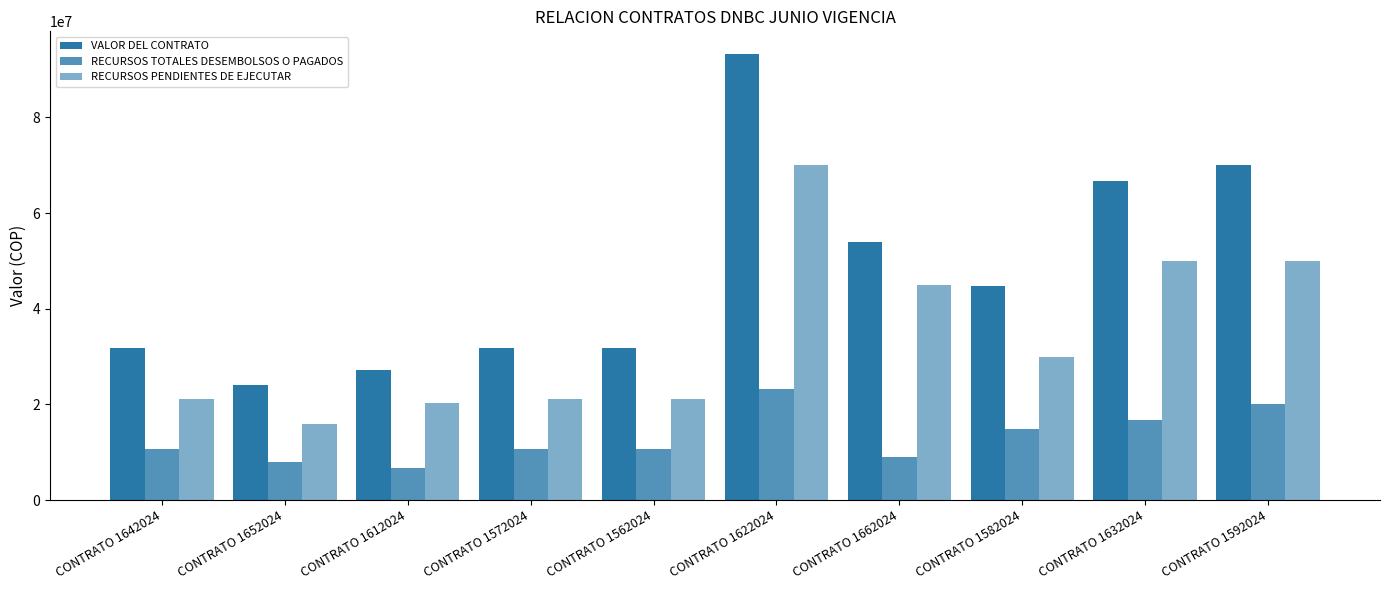

At CONTRATO 1592024, list the series in order from smallest to largest.

RECURSOS TOTALES DESEMBOLSOS O PAGADOS, RECURSOS PENDIENTES DE EJECUTAR, VALOR DEL CONTRATO